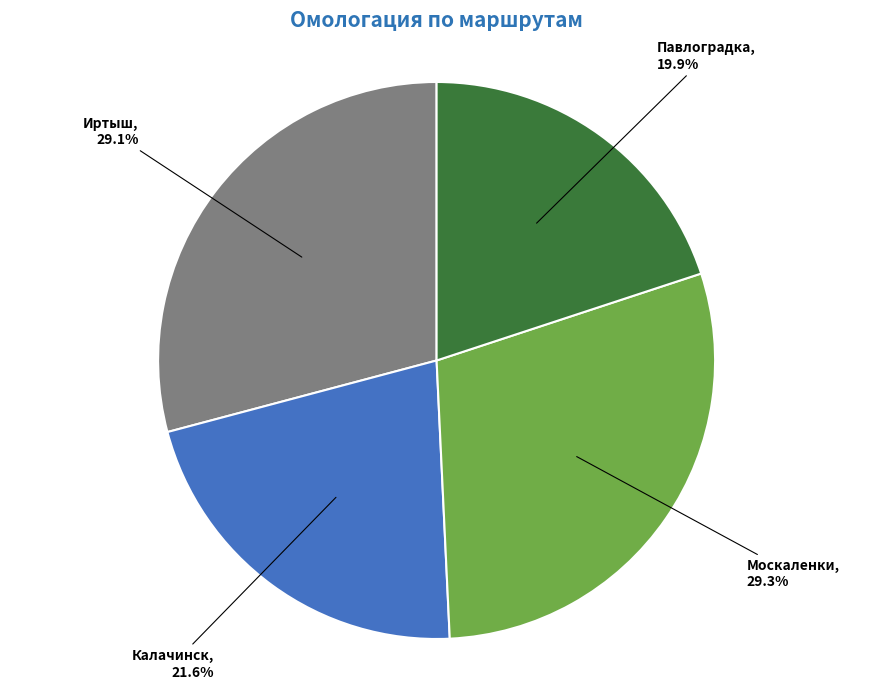

Is there a majority slice in this chart?

No